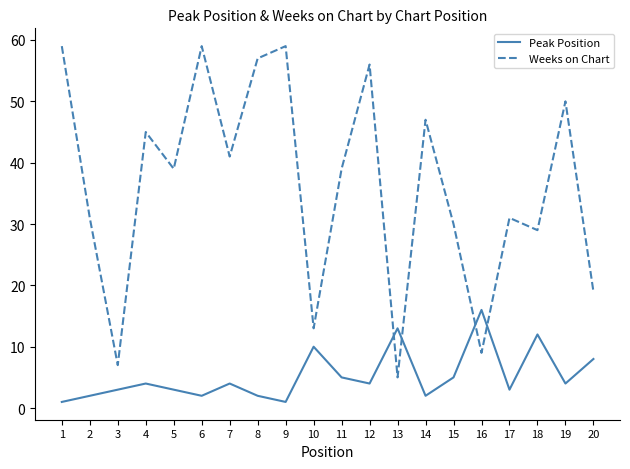

After their last crossing, which series has the higher values: Weeks on Chart or Peak Position?

Weeks on Chart